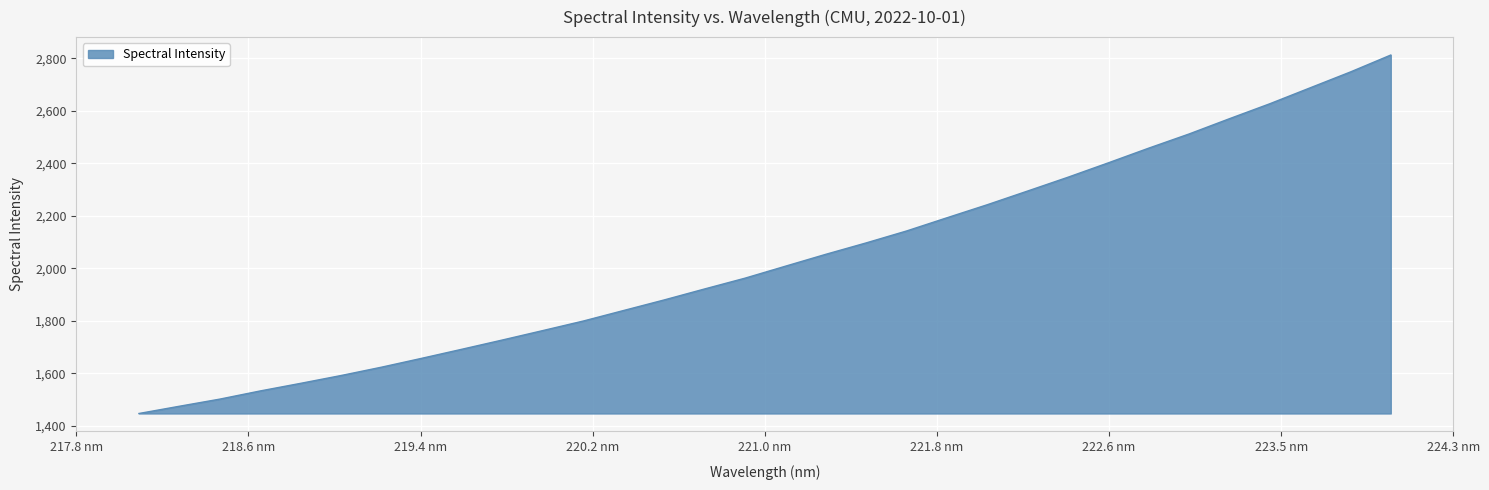

What is the minimum value shown in the chart?

1446.2